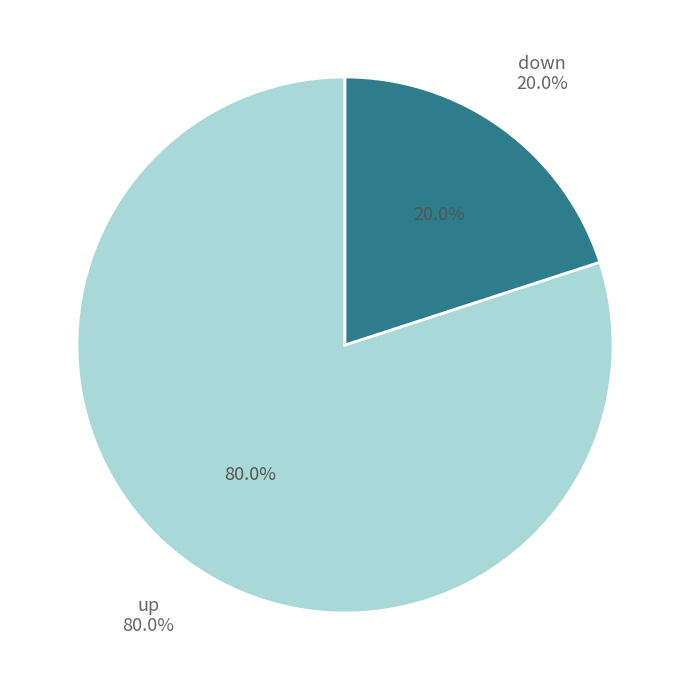

Does any single category account for the majority?

Yes